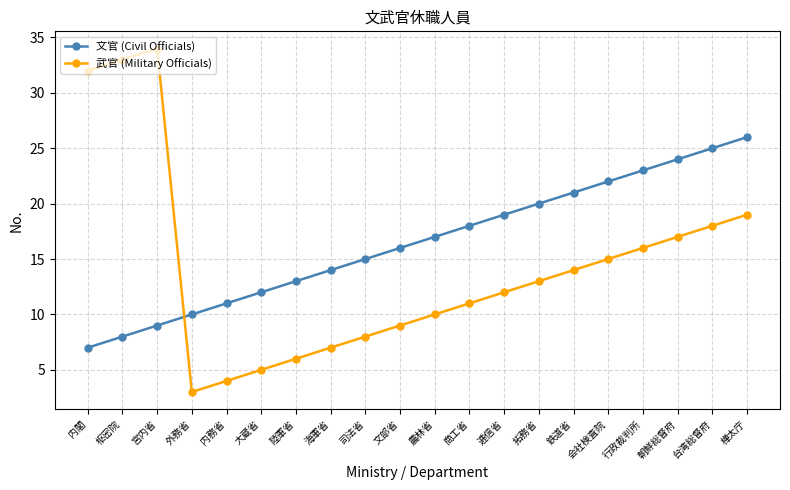

What value does the 文官 (Civil Officials) series have at 文部省, to the nearest 10?

20